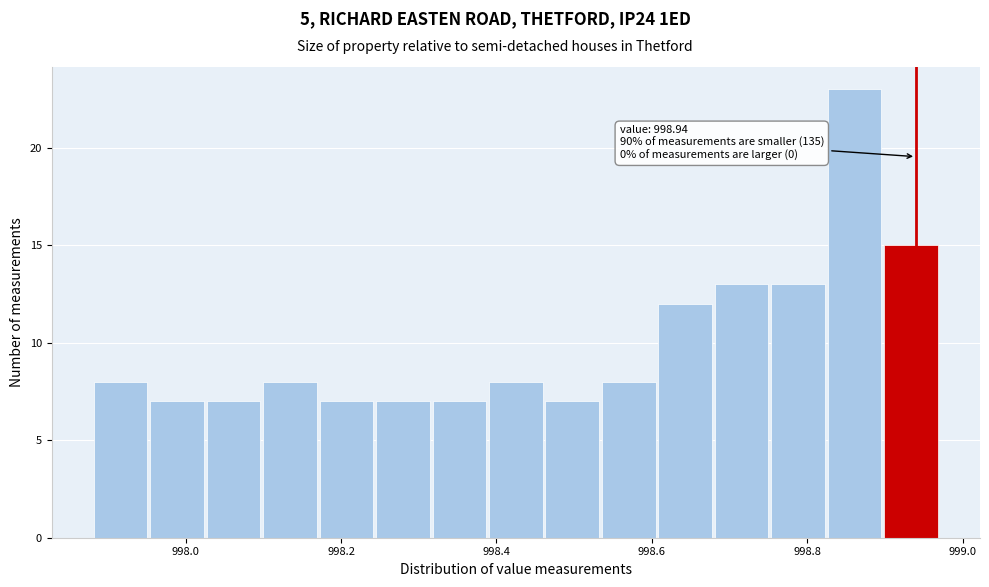

Around what value on the x-axis is the tallest bar? Give the approximate position of its centre, as read against the axis.

998.86